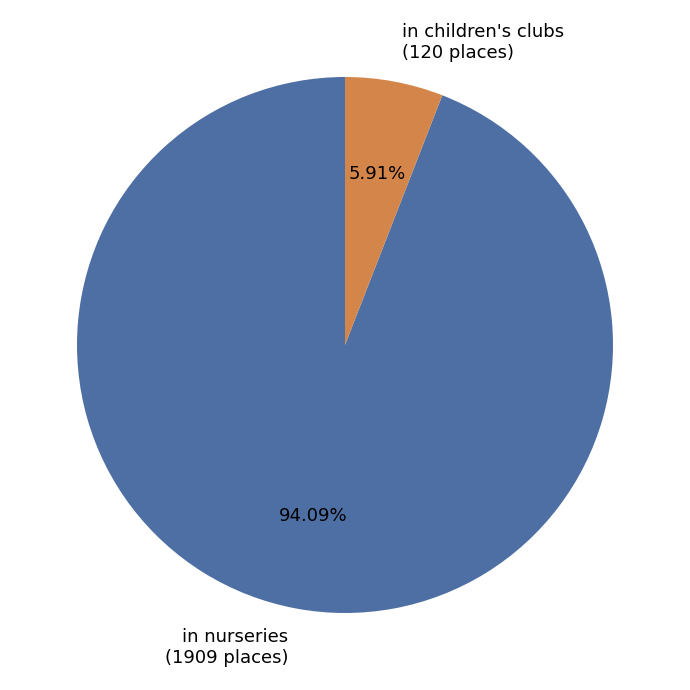

Count the number of slices in the pie.

2